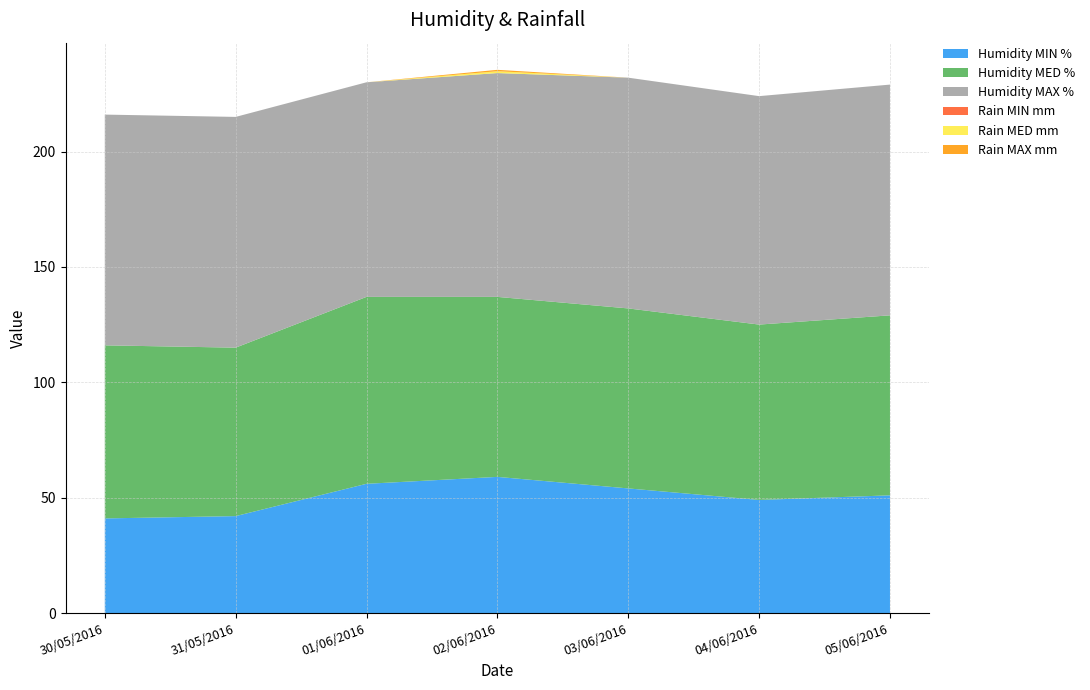

Reading left to right, extract all data points from this chart.

Humidity MIN %: 30/05/2016=41.0	31/05/2016=42.0	01/06/2016=56.0	02/06/2016=59.0	03/06/2016=54.0	04/06/2016=49.0	05/06/2016=51.0
Humidity MED %: 30/05/2016=75.0	31/05/2016=73.0	01/06/2016=81.0	02/06/2016=78.0	03/06/2016=78.0	04/06/2016=76.0	05/06/2016=78.0
Humidity MAX %: 30/05/2016=100.0	31/05/2016=100.0	01/06/2016=93.0	02/06/2016=97.0	03/06/2016=100.0	04/06/2016=99.0	05/06/2016=100.0
Rain MIN mm: 30/05/2016=0.0	31/05/2016=0.0	01/06/2016=0.0	02/06/2016=0.0	03/06/2016=0.0	04/06/2016=0.0	05/06/2016=0.0
Rain MED mm: 30/05/2016=0.0	31/05/2016=0.0	01/06/2016=0.0	02/06/2016=0.8	03/06/2016=0.0	04/06/2016=0.0	05/06/2016=0.0
Rain MAX mm: 30/05/2016=0.0	31/05/2016=0.0	01/06/2016=0.0	02/06/2016=0.6	03/06/2016=0.0	04/06/2016=0.0	05/06/2016=0.0